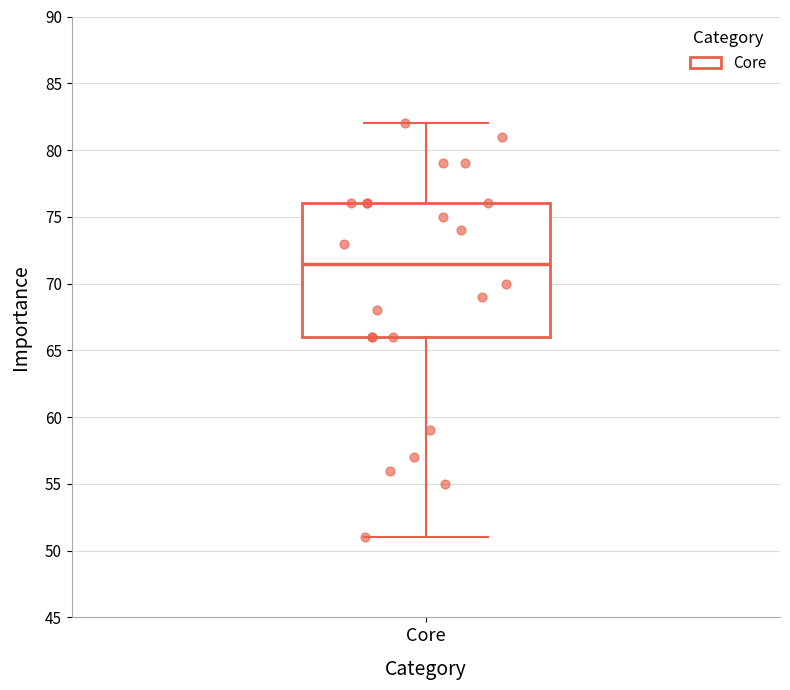

Where does the median line of the box for Core sit on the y-axis? The values are not printed on the chart, so give them approximately, as read against the axis.

71.5